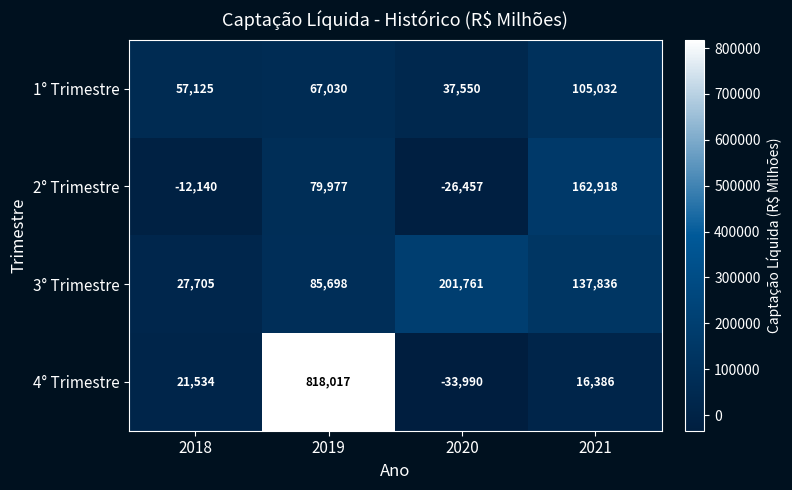

Is it true that 1° Trimestre equals 57125 at 2018?

True